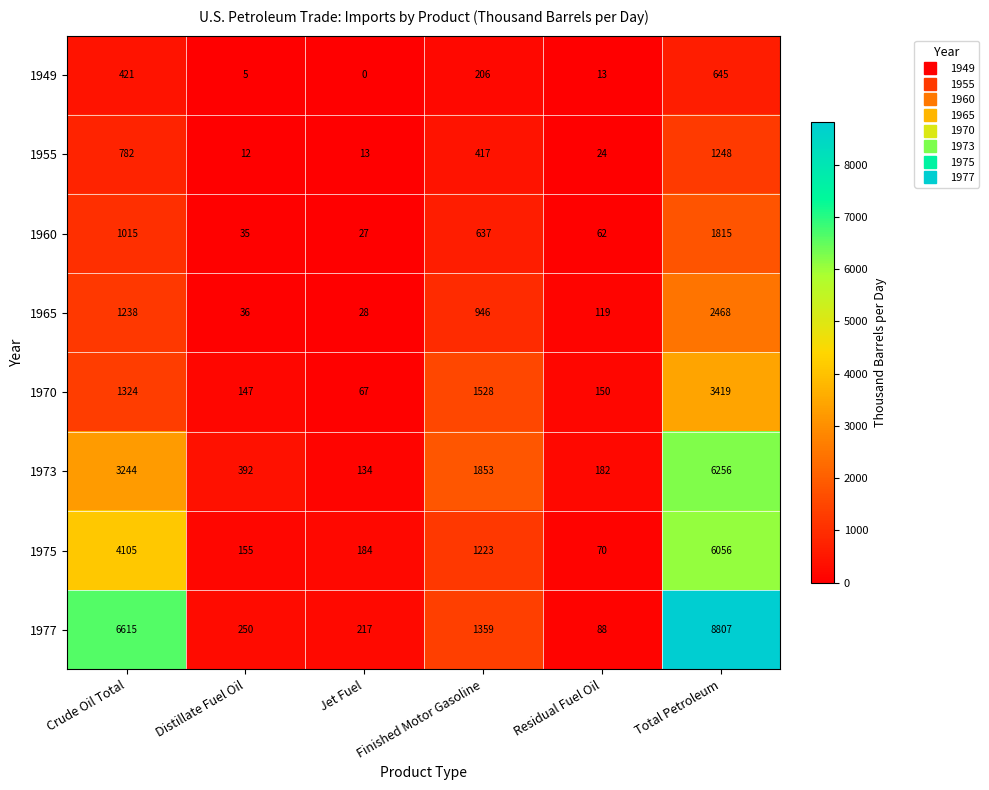

At which category is the sum across all series the highest?

Total Petroleum